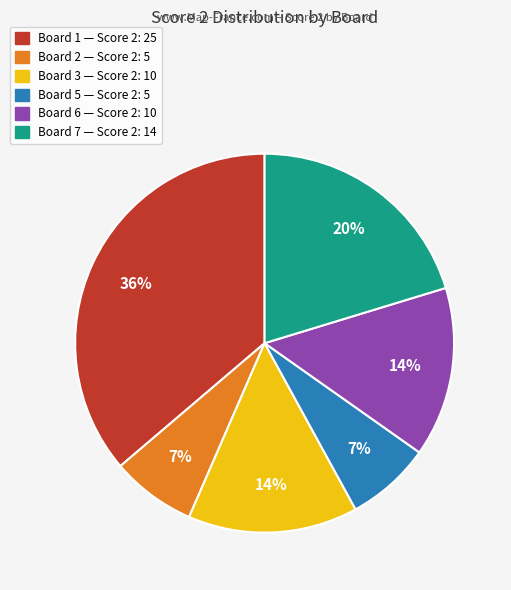

To the nearest percent, what is the average slice percentage?

17%